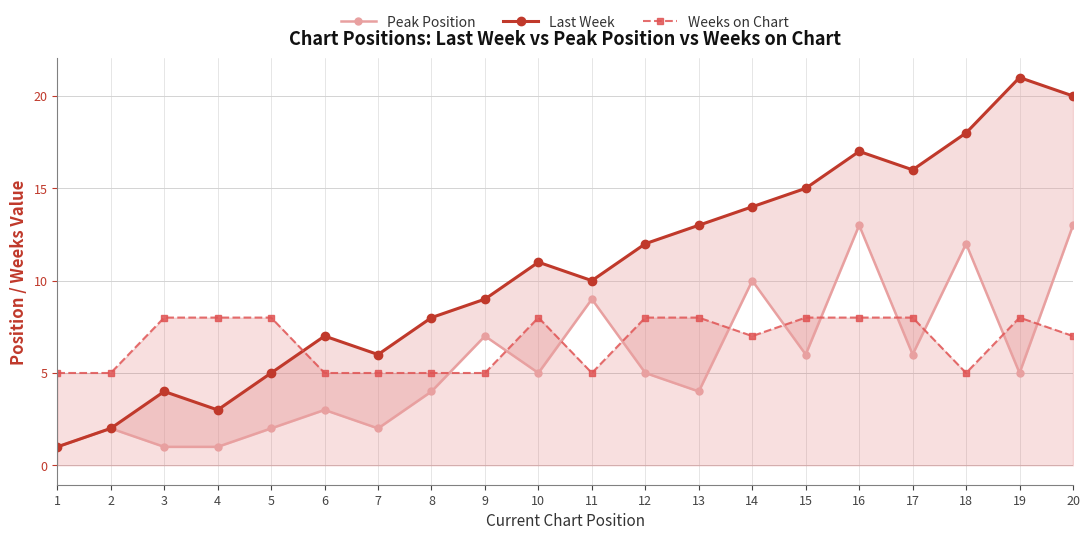

What is the sum of all Last Week values?

212